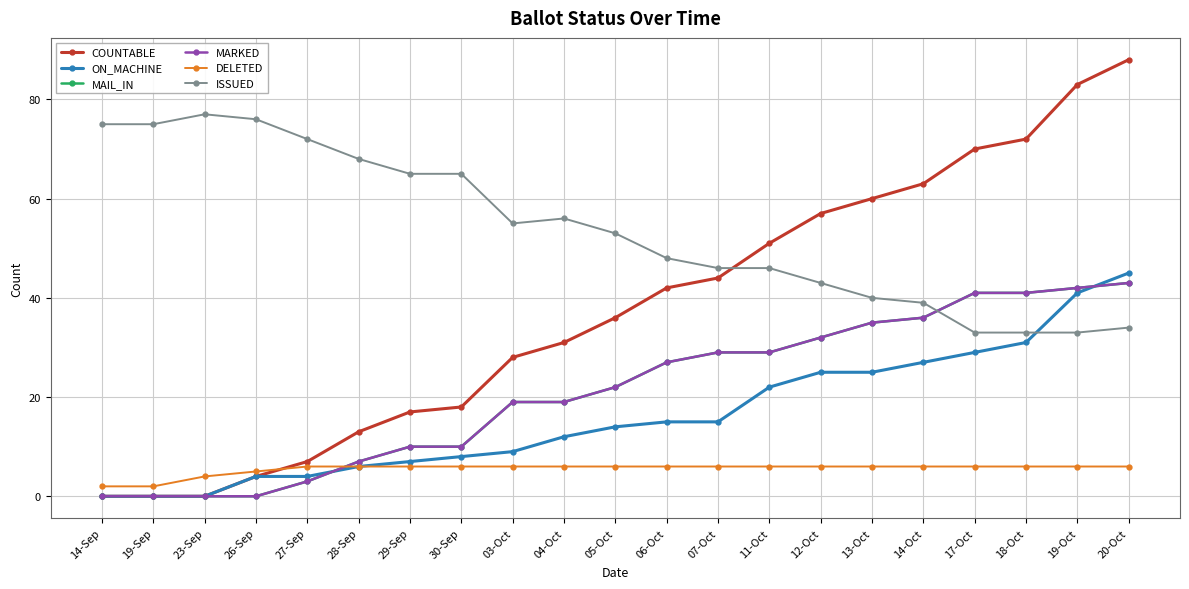

How many data points in MARKED are less than 22?

10